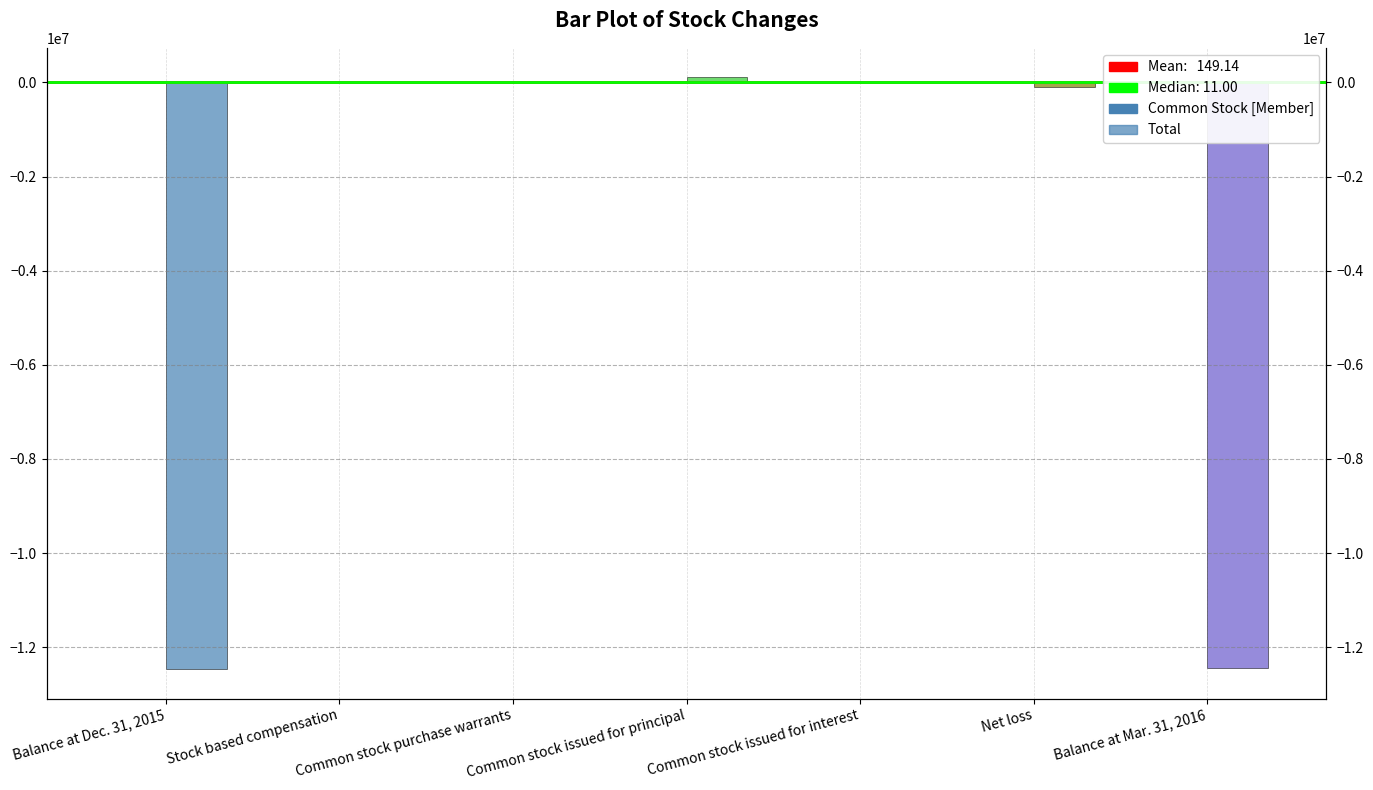

What is the difference between the highest and lowest values at Stock based compensation?

7598